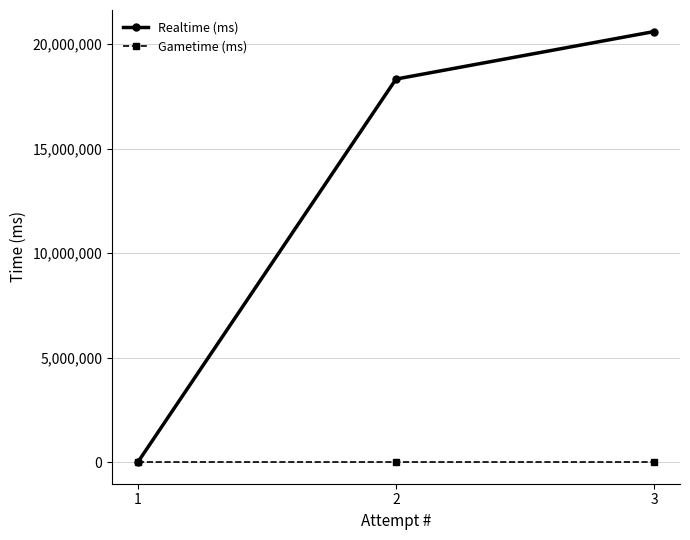

Which series has the largest total across all categories?

Realtime (ms)